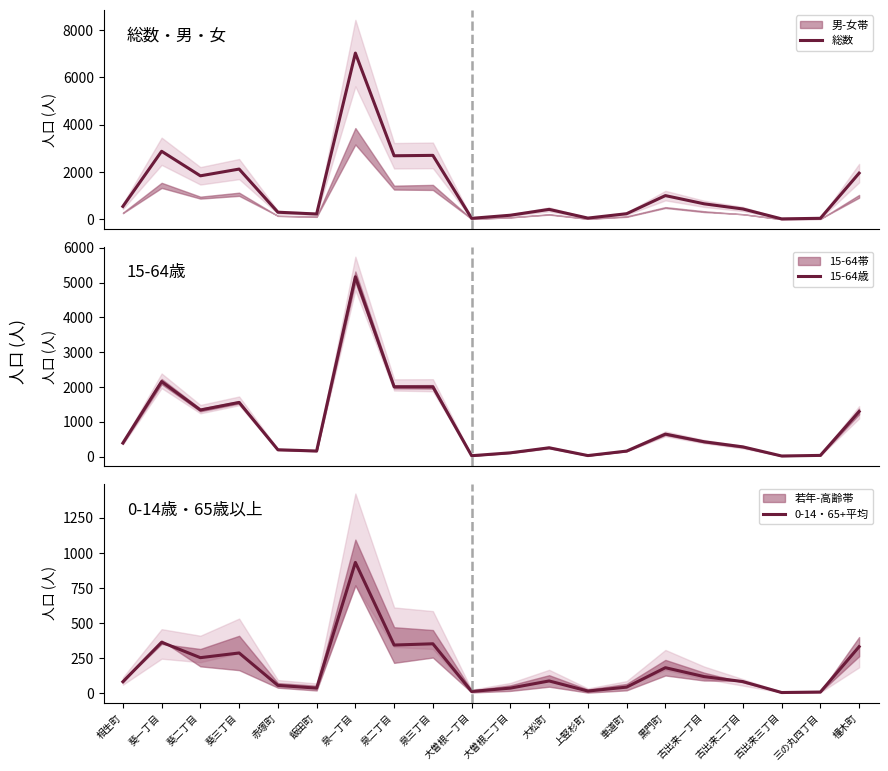

In 総数, how many points are higher than both neighbors (excluding endpoints)?

6